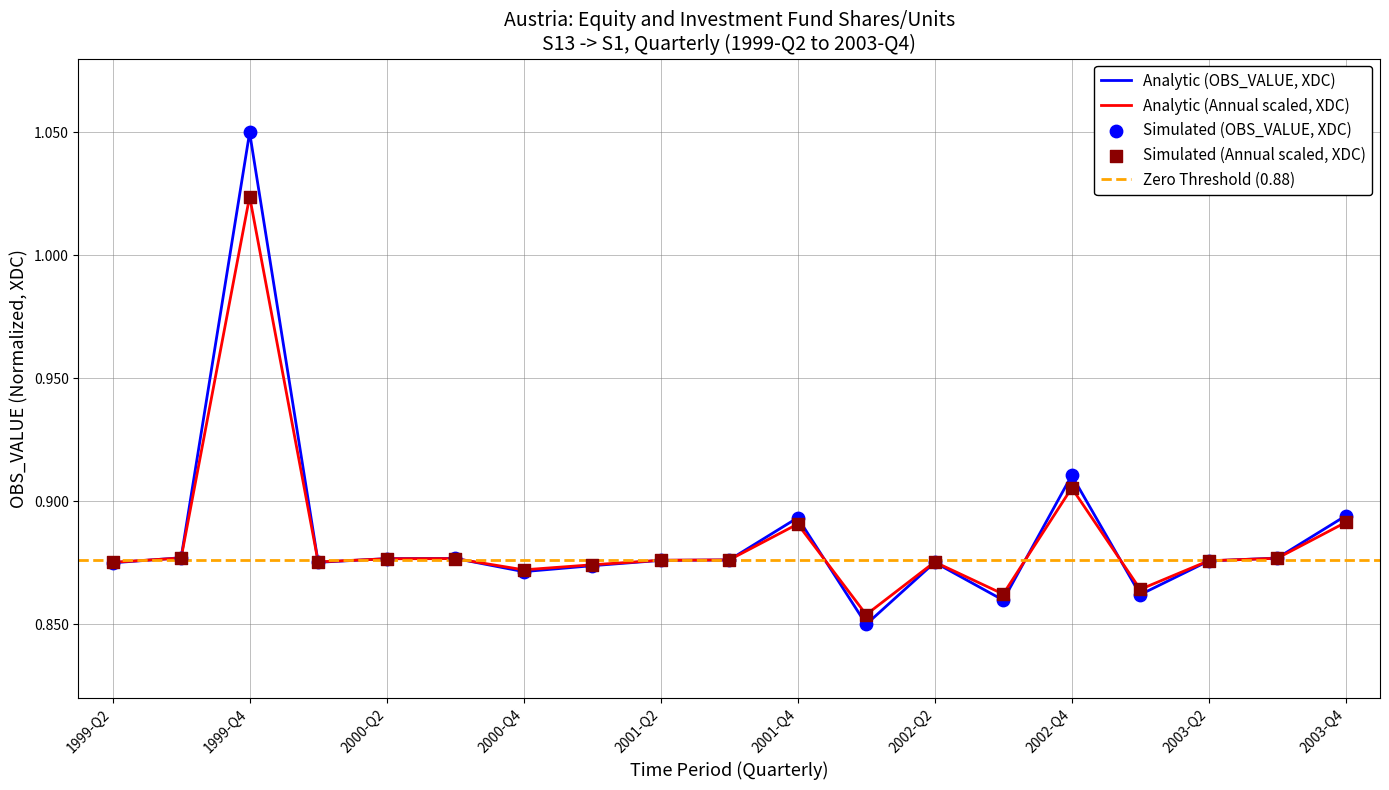

At which category is the sum across all series the highest?

1999-Q4